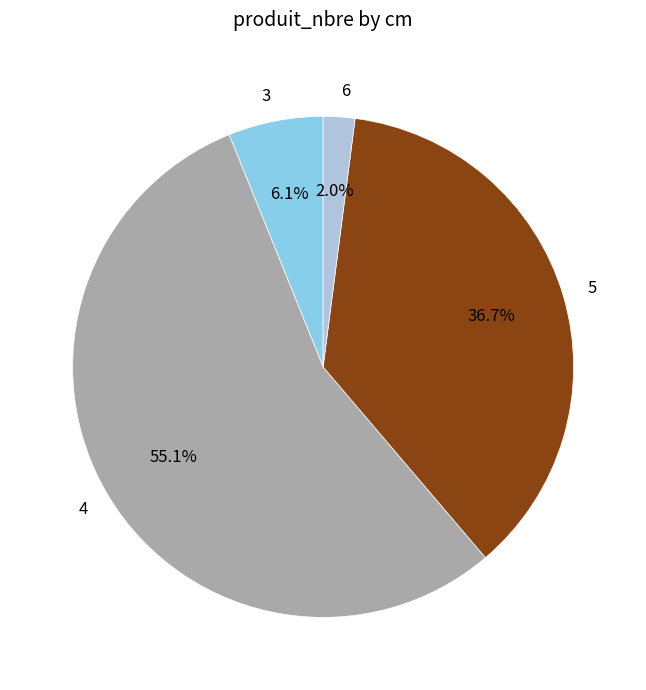

Between 3 and 6, which is larger?

3